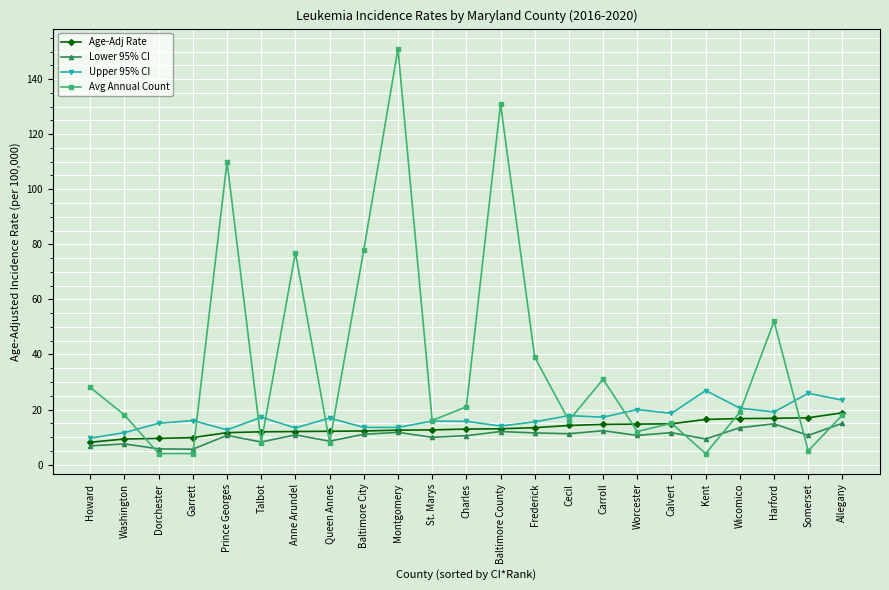

Is it true that Upper 95% CI equals 15.0 at Dorchester?

True